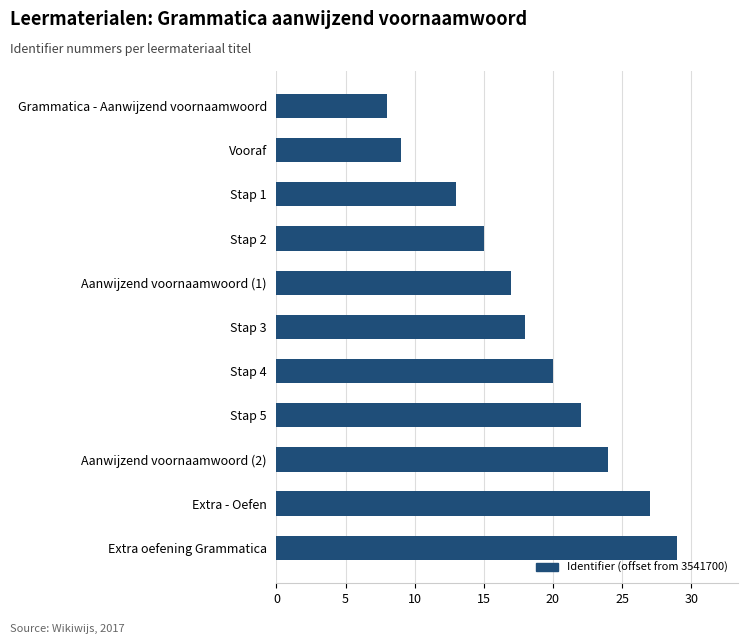

Which has a higher value, Stap 2 or Stap 4?

Stap 4